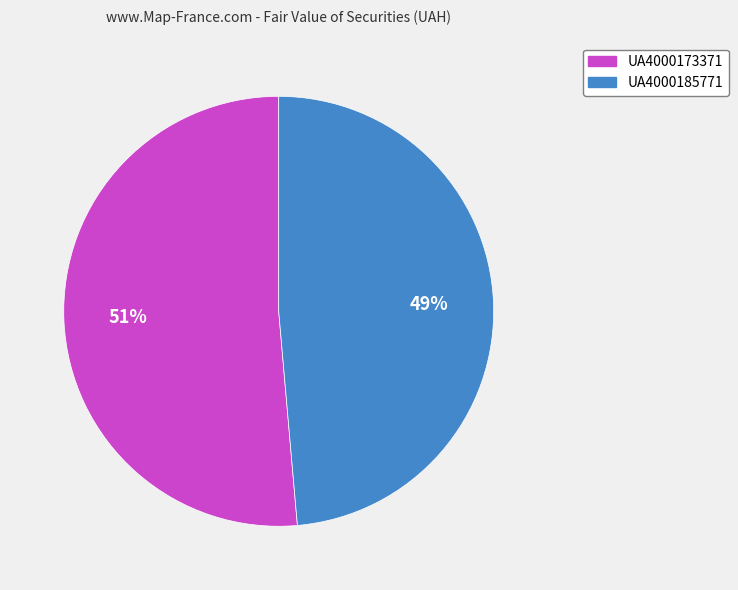

True or false: UA4000185771 accounts for 61% of the total.

False